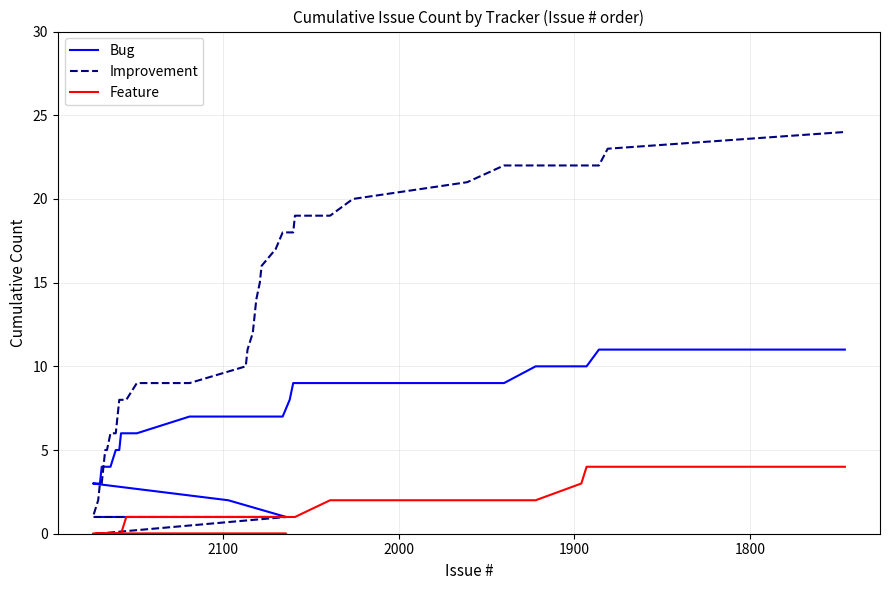

Is this an area chart (filled region under the line)?

No